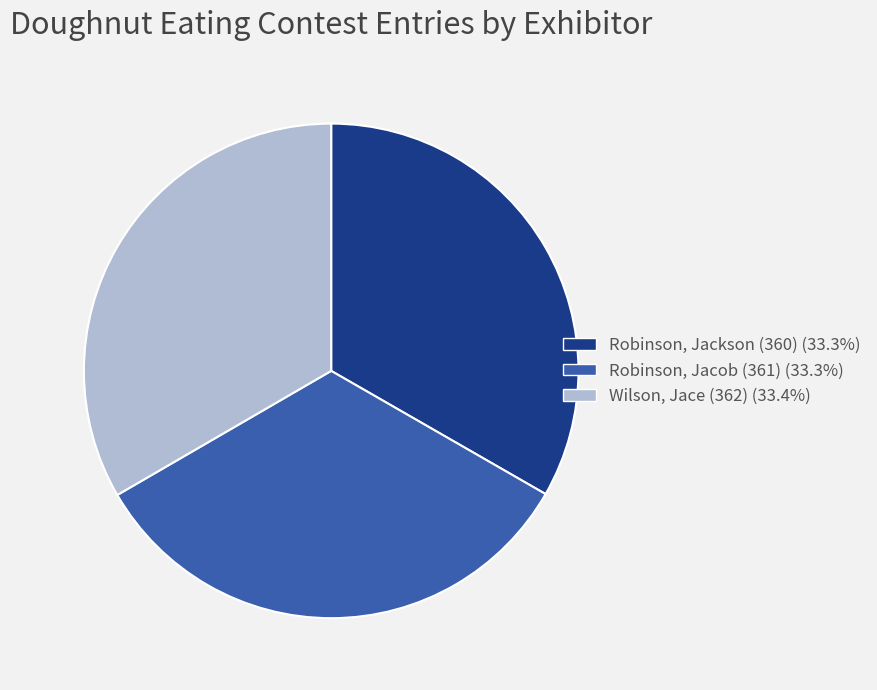

Is there a majority slice in this chart?

No